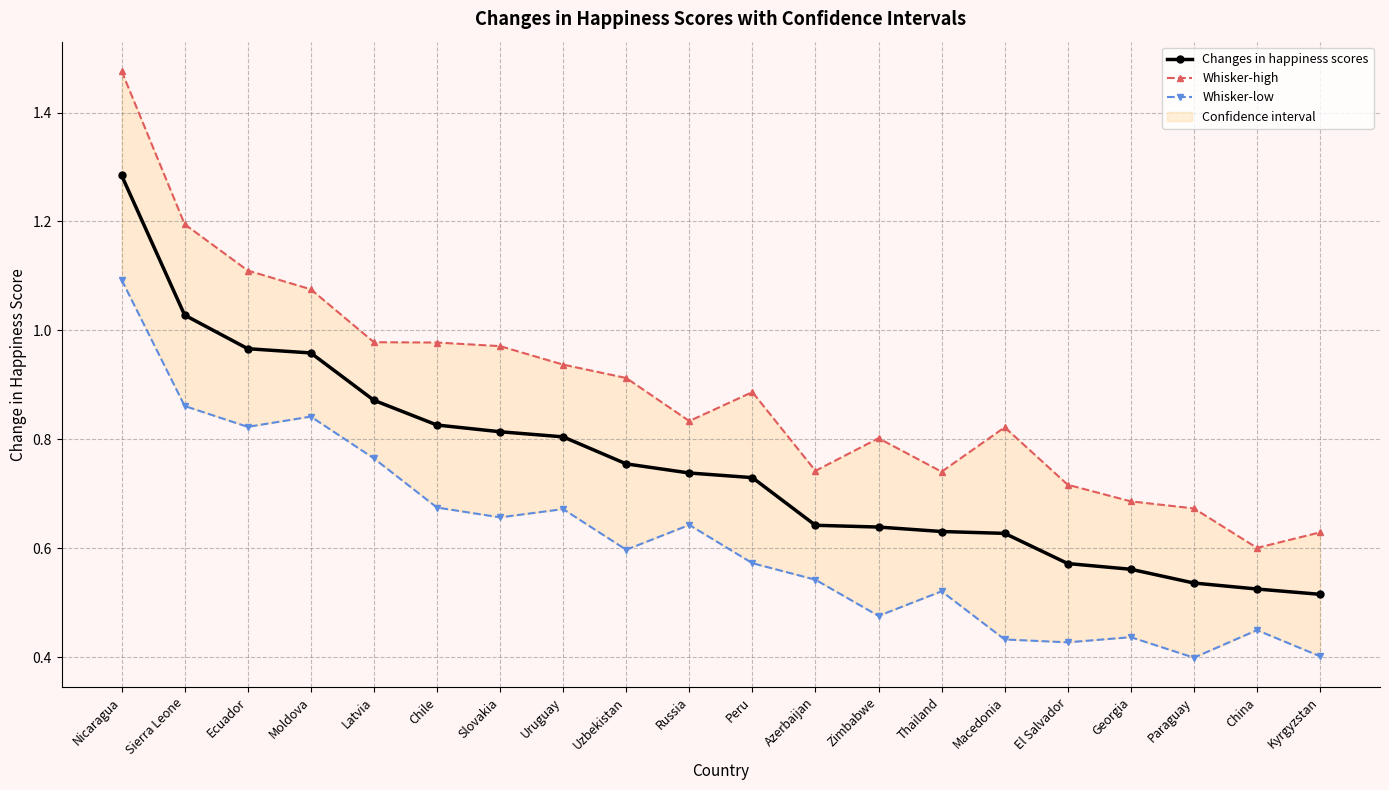

True or false: Whisker-high has a value of 1.0 at Latvia.

True